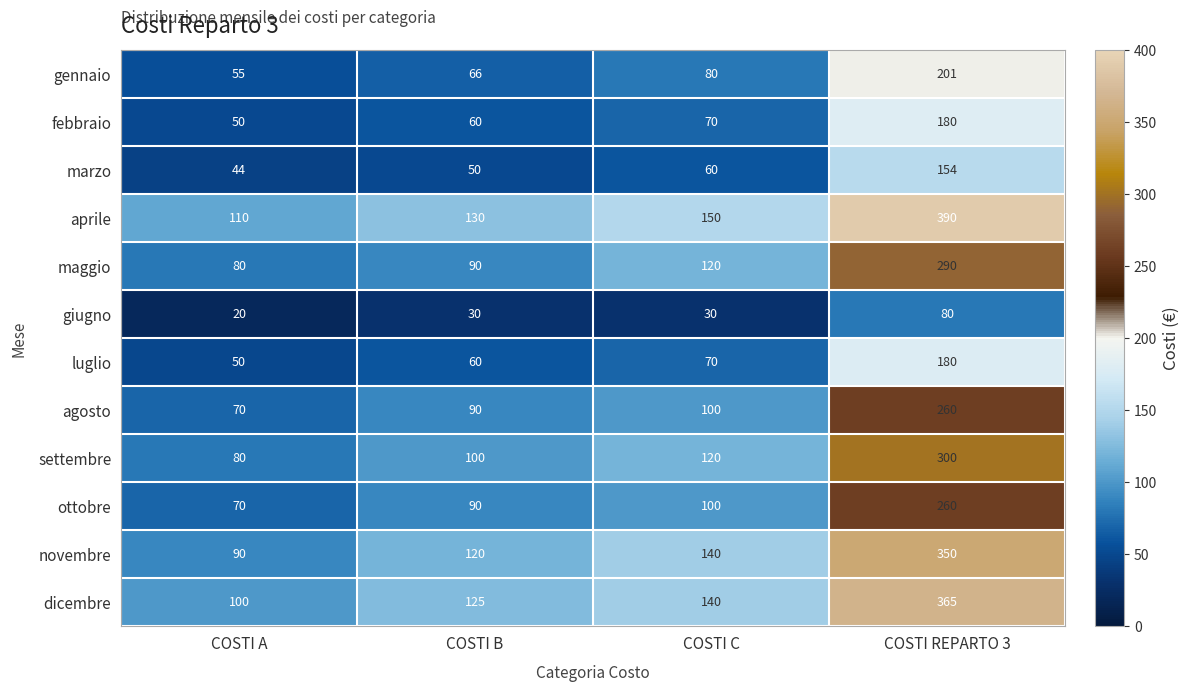

What is the difference between the maximum and minimum values in the luglio series?

130